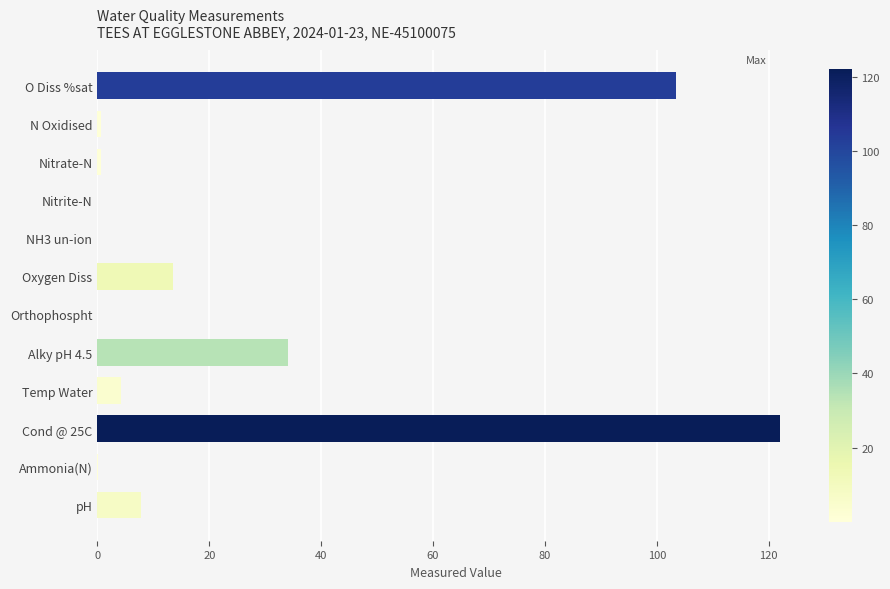

Which category has the highest value across all series?

Cond @ 25C